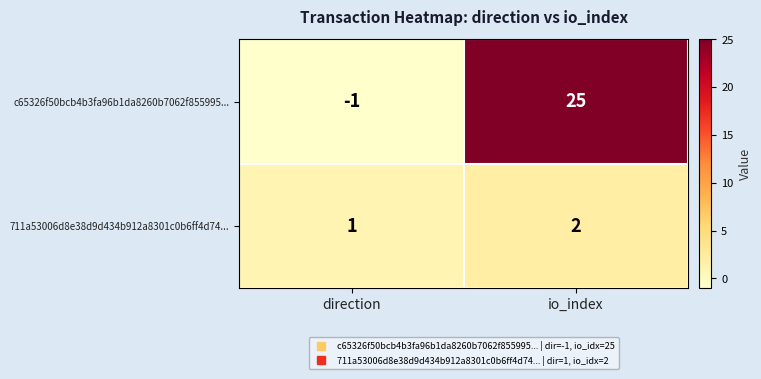

What is the maximum value for c65326f50bcb4b3fa96b1da8260b7062f855995...?

25